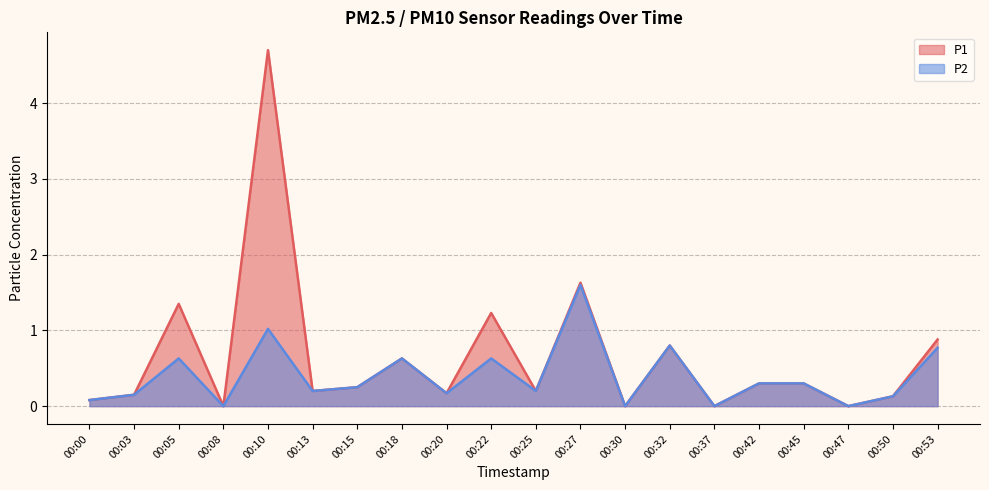

At how many categories does at least one series exceed 4?

1